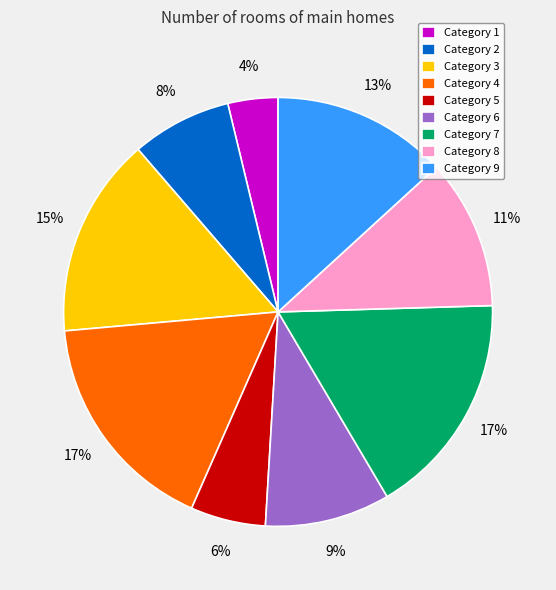

Do Category 5 and Category 4 together represent more than half of the pie?

No